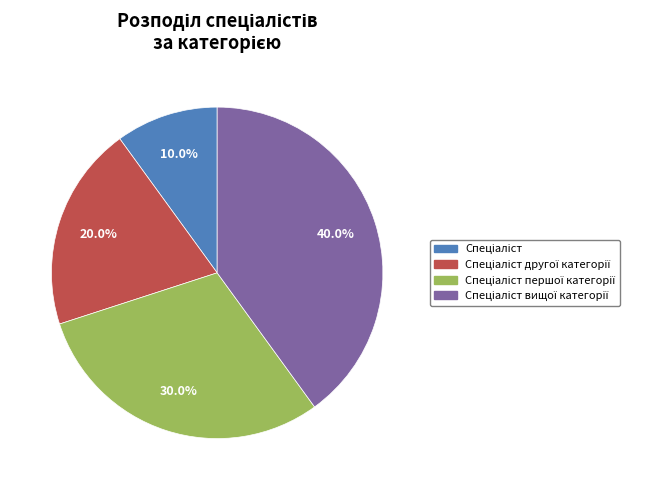

Does any single category account for the majority?

No